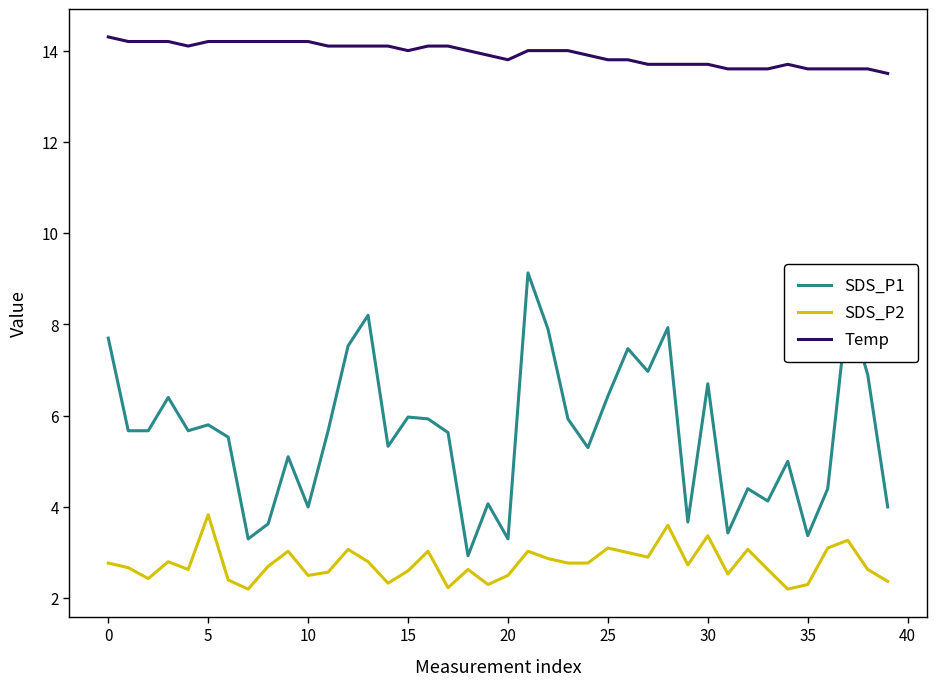

List the series in order of their overall mean, lowest first.

SDS_P2, SDS_P1, Temp